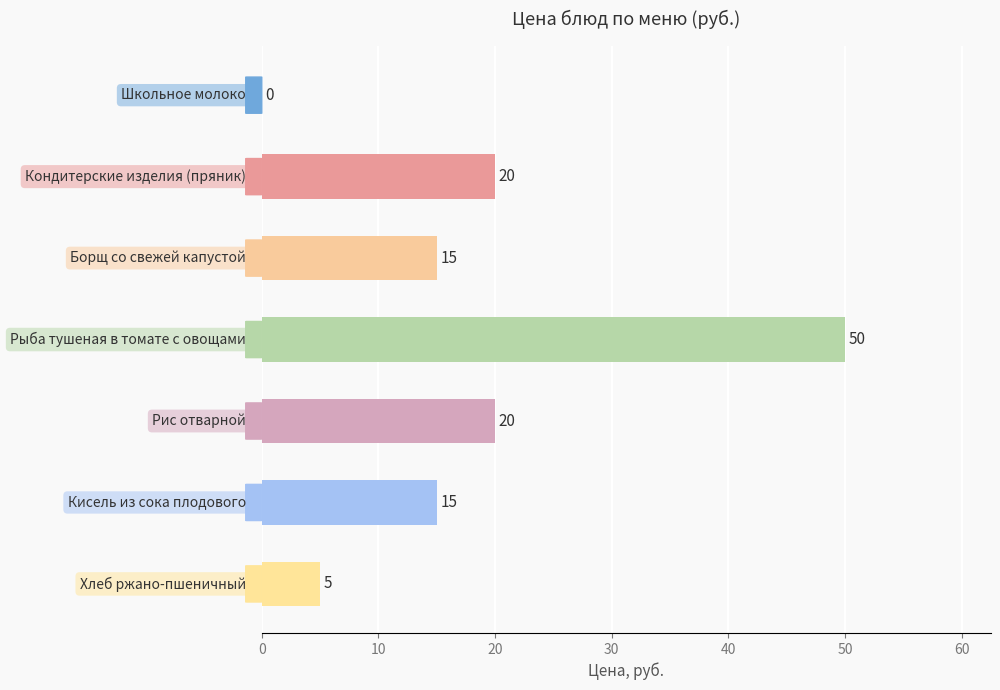

What is the sum of all values?

125